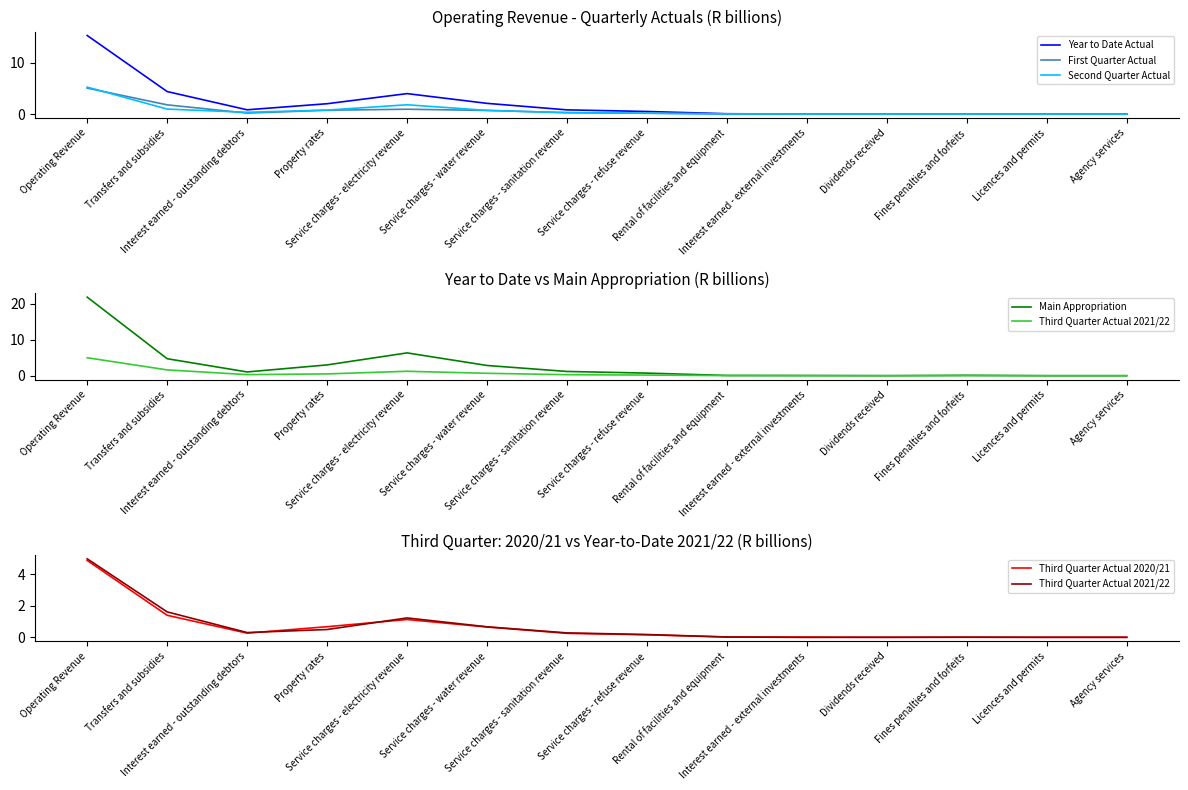

Is it true that Third Quarter Actual 2020/21 equals 0.0 at Dividends received?

False